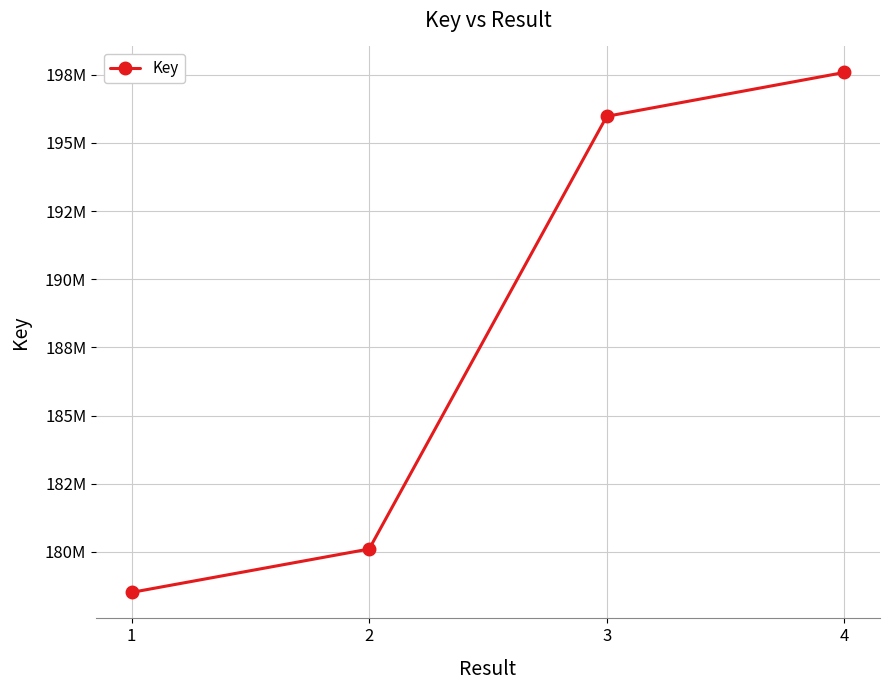

What is the ratio of the value at 2 to the value at 1?

1.0